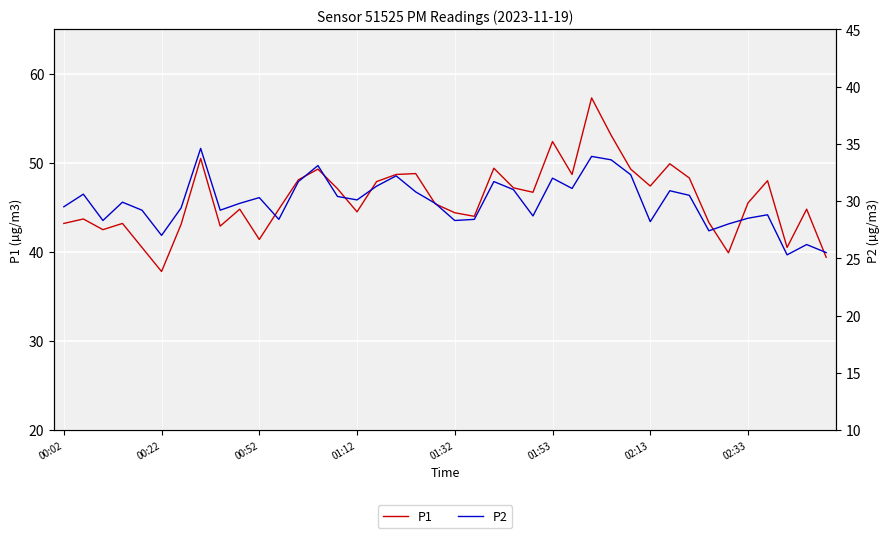

Which series has the largest range (max minus min)?

P1